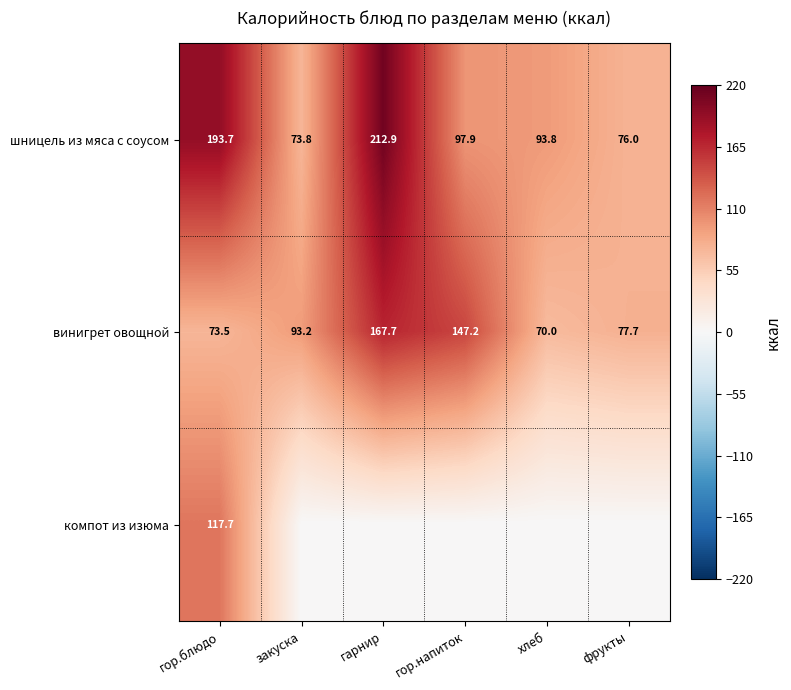

Rank the categories by шницель из мяса с соусом value from lowest to highest.

закуска, фрукты, хлеб, гор.напиток, гор.блюдо, гарнир